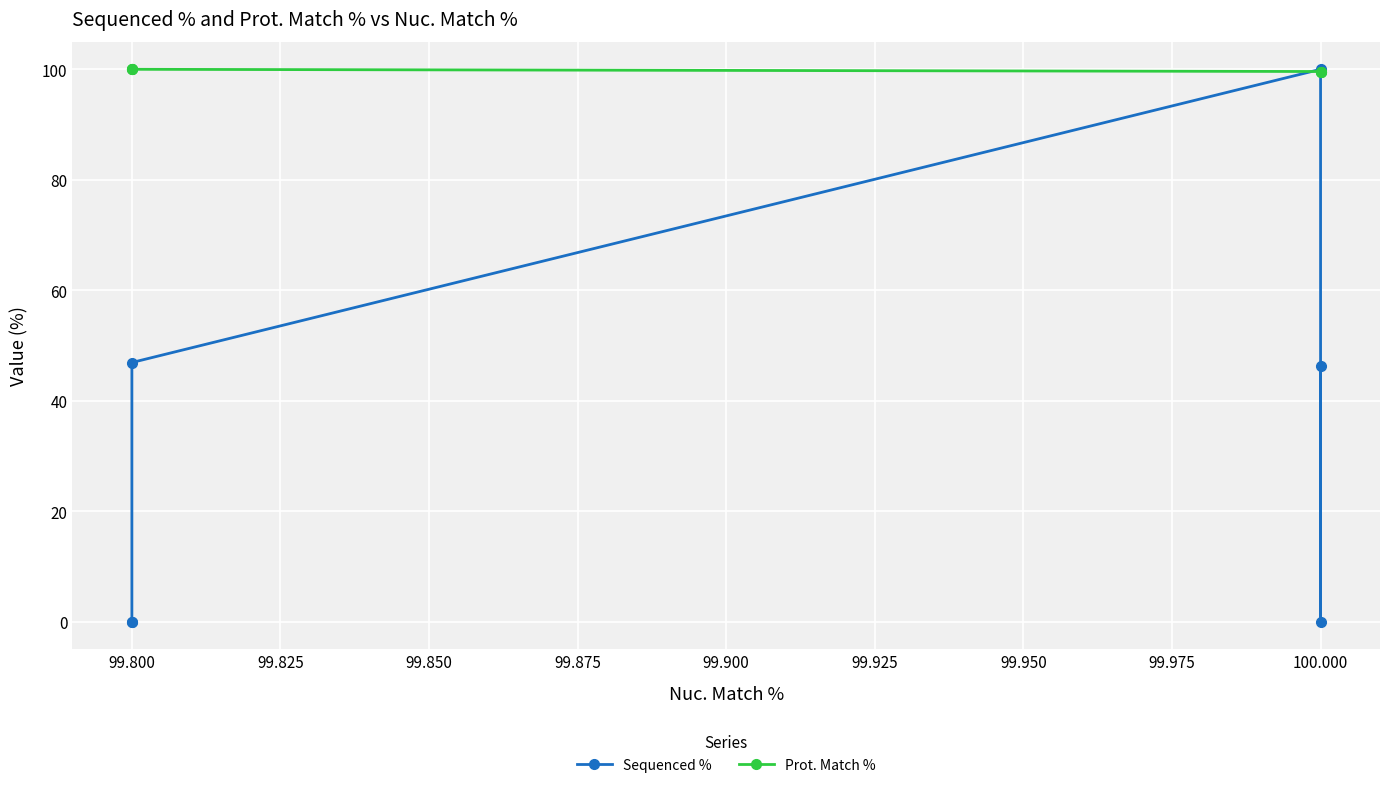

Which series ends up on top after the final intersection of Sequenced % and Prot. Match %?

Prot. Match %